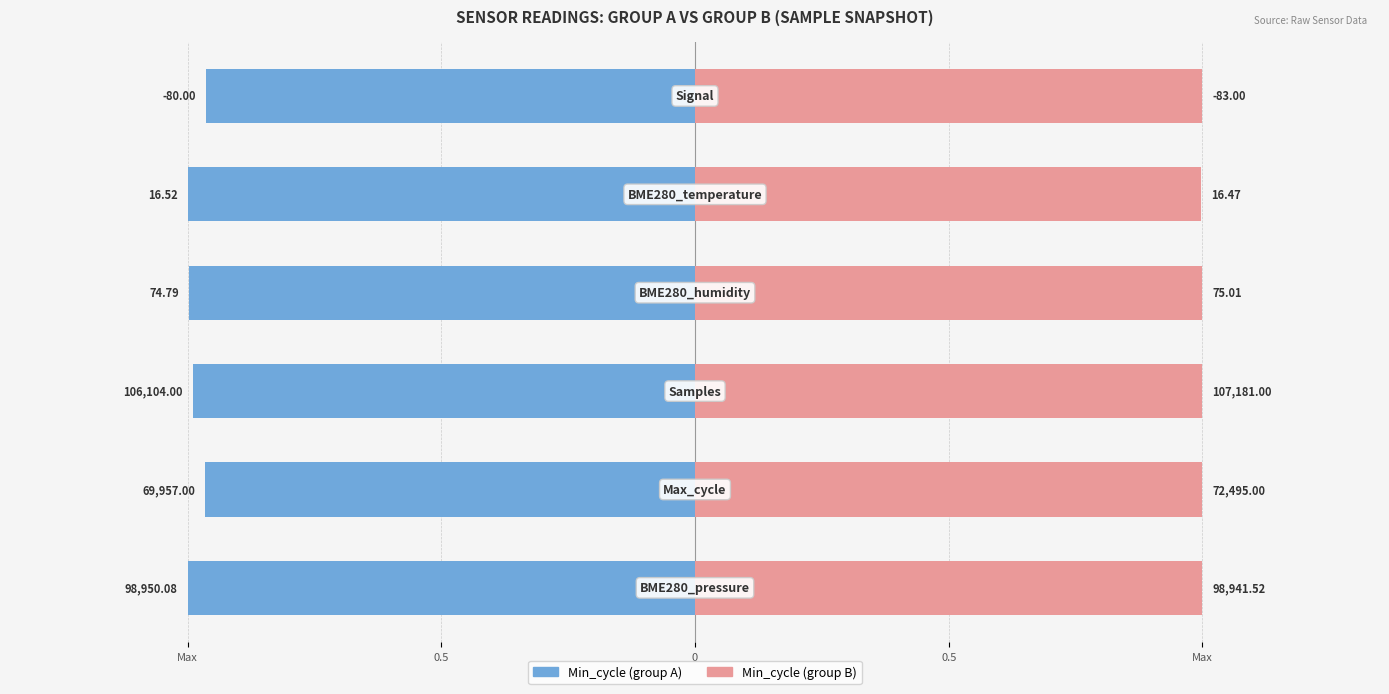

What is the value of the Min_cycle (group B) bar at the 6th from the left?

1.0